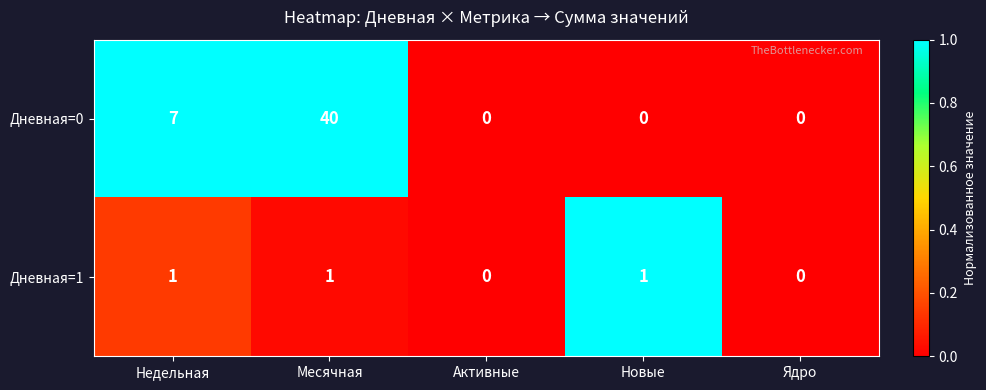

At which category is the sum across all series the highest?

Месячная